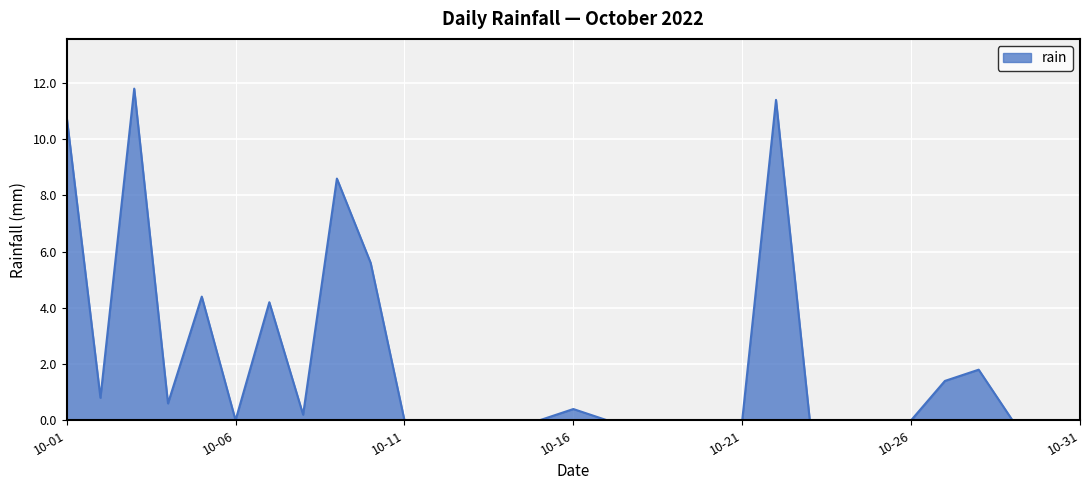

What is the maximum value shown in the chart?

11.8